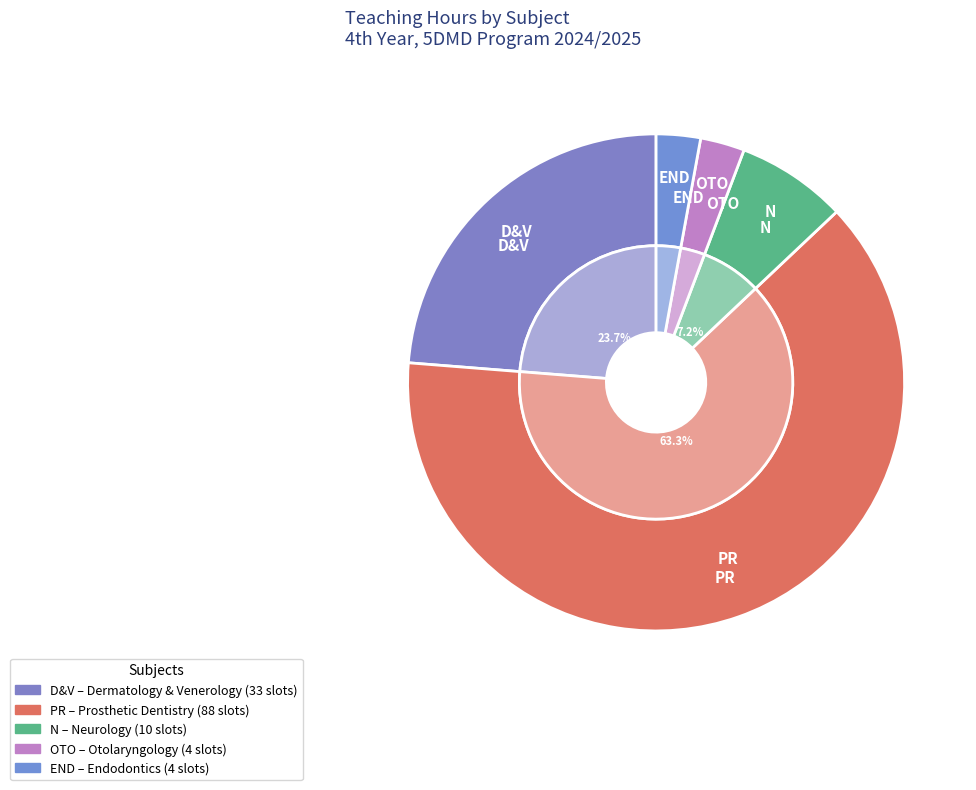

Between END and N, which is larger?

N